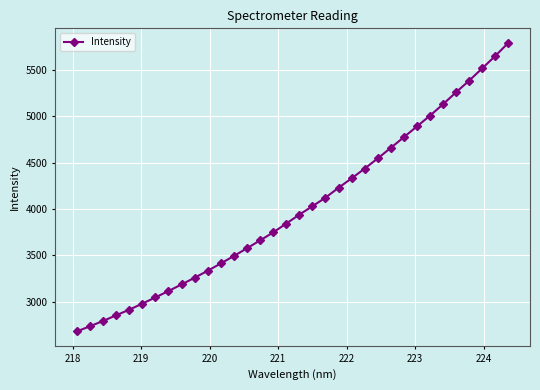

What is the minimum value shown in the chart?

2679.2